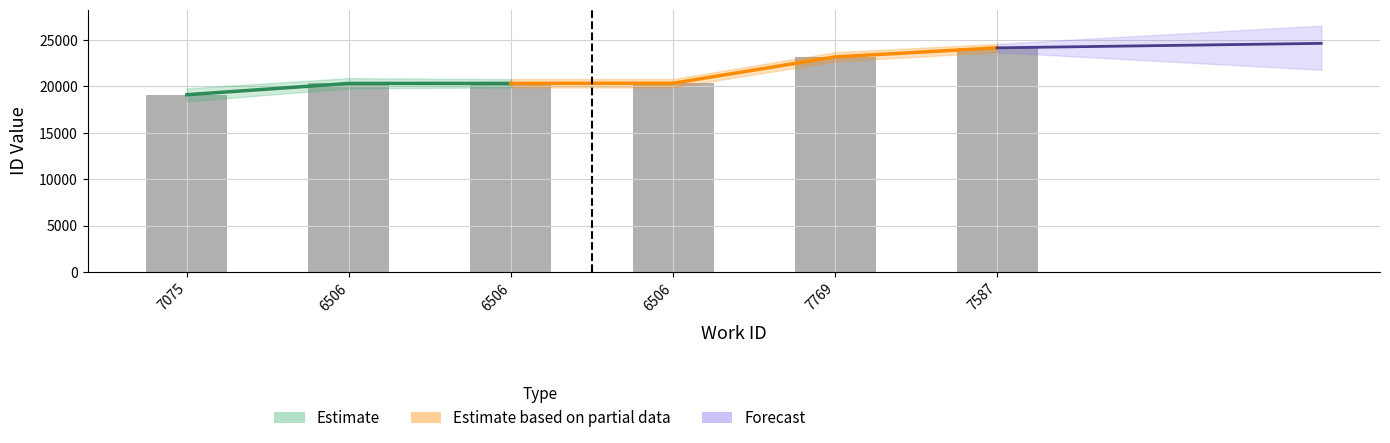

Reading left to right, transcribe all the data shown in this chart.

7075=19113	6506=20331	6506=20333	6506=20354	7769=23192	7587=24171